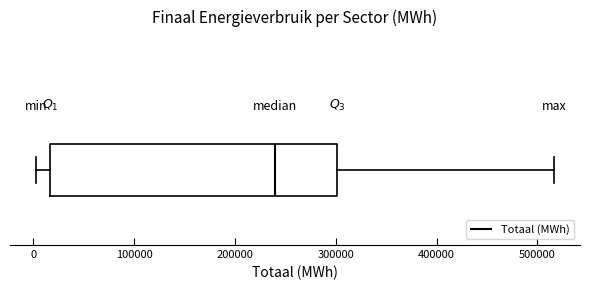

Where does the median line of the box sit on the x-axis? The values are not printed on the chart, so give them approximately, as read against the axis.

240000